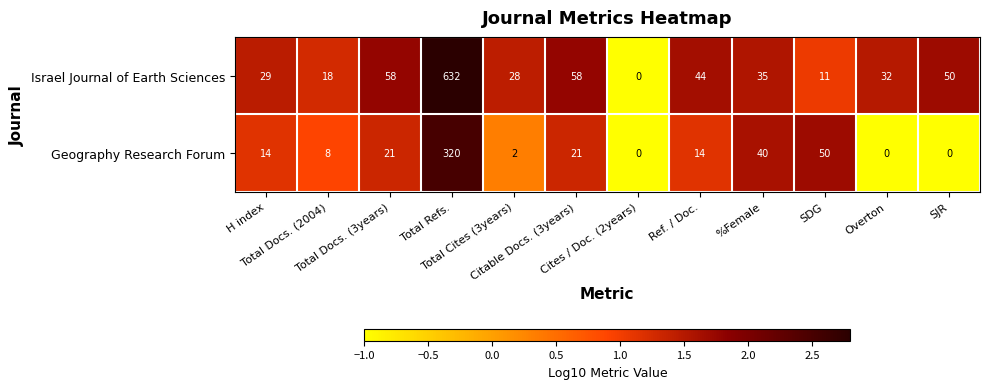

Which series has the largest total across all categories?

Israel Journal of Earth Sciences